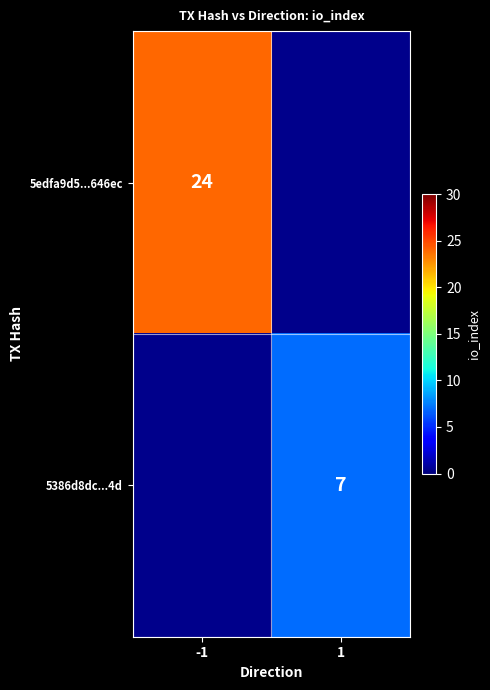

Is the value of 5edfa9d5...646ec at -1 greater than the value of 5386d8dc...4d at 1?

Yes